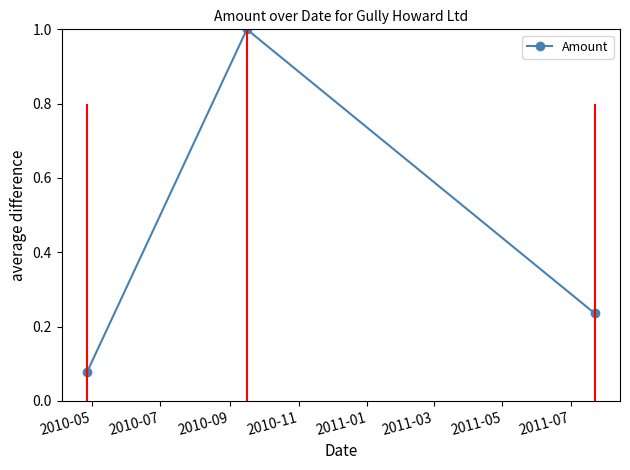

How many data points does each series have?

3